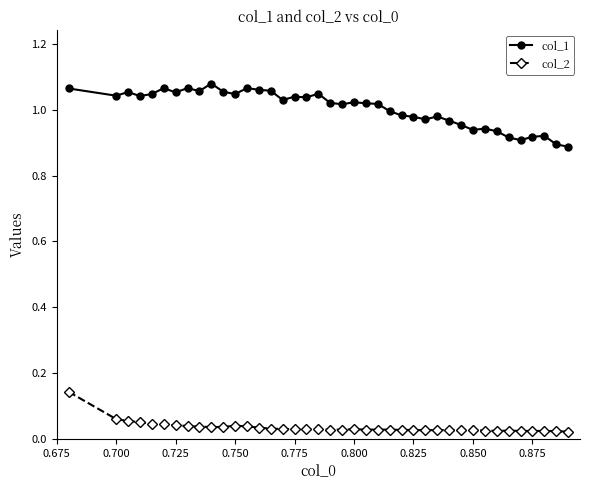

What is the sum of all col_2 values?

1.4